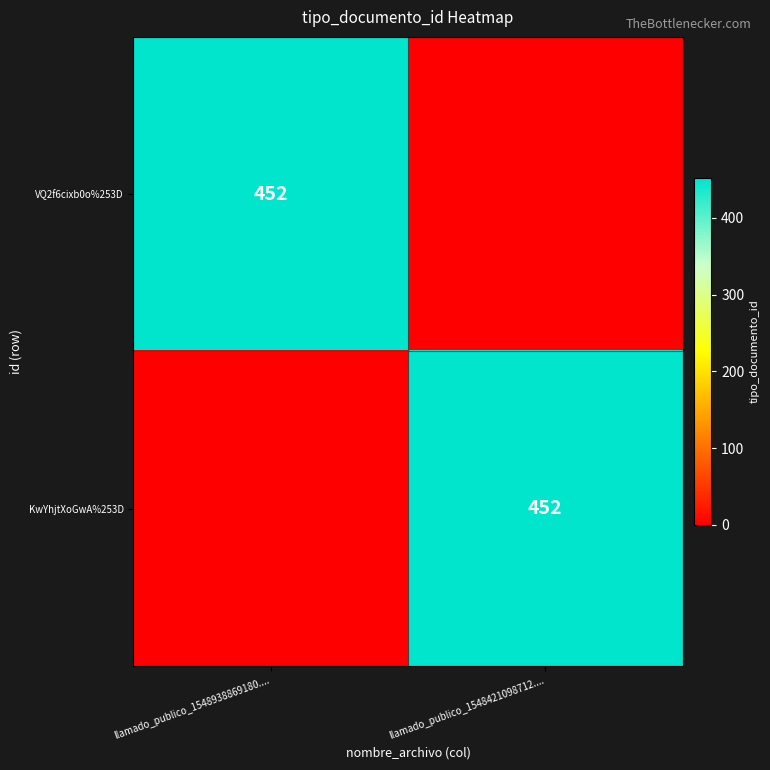

The value of VQ2f6cixb0o%253D at llamado_publico_1548938869180.... is 452. True or false?

True